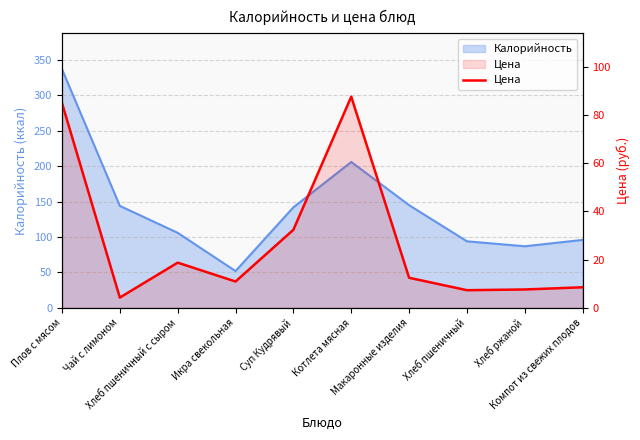

What is the value of the 6th point from the left?

87.6